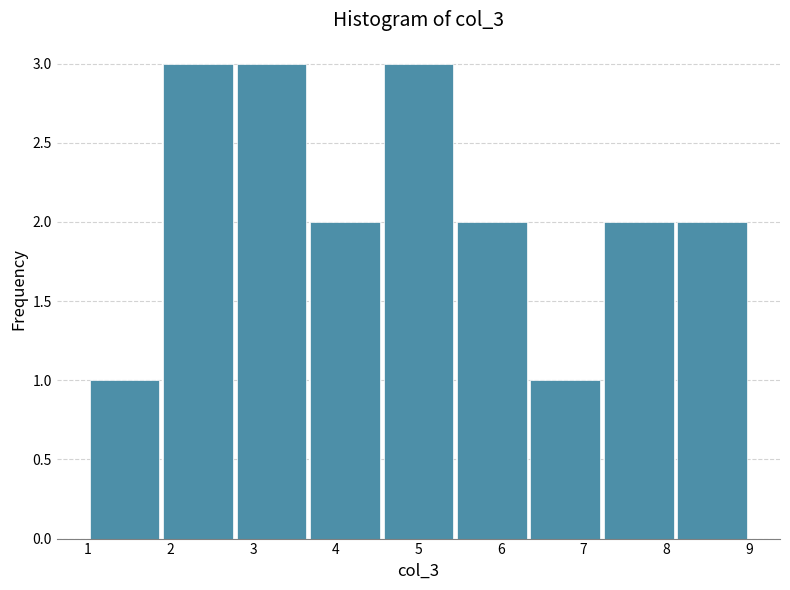

Reading left to right, list every bar in this chart as the range it spans on the x-axis followed by its height. Neither the bar edges nor the heights are printed on the chart, so give them approximately, as read against the axes.

1.0 to 1.9: 1
1.9 to 2.8: 3
2.8 to 3.7: 3
3.7 to 4.6: 2
4.6 to 5.4: 3
5.4 to 6.3: 2
6.3 to 7.2: 1
7.2 to 8.1: 2
8.1 to 9.0: 2